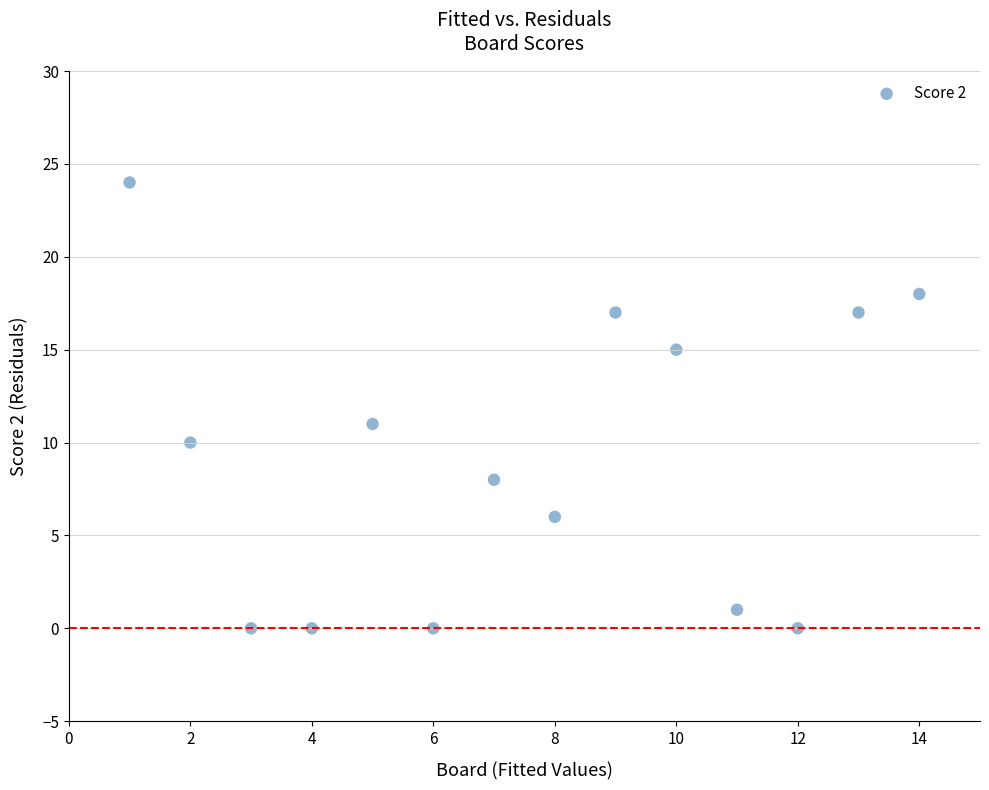

What Y value in the scatter plot is closest to 12?

11